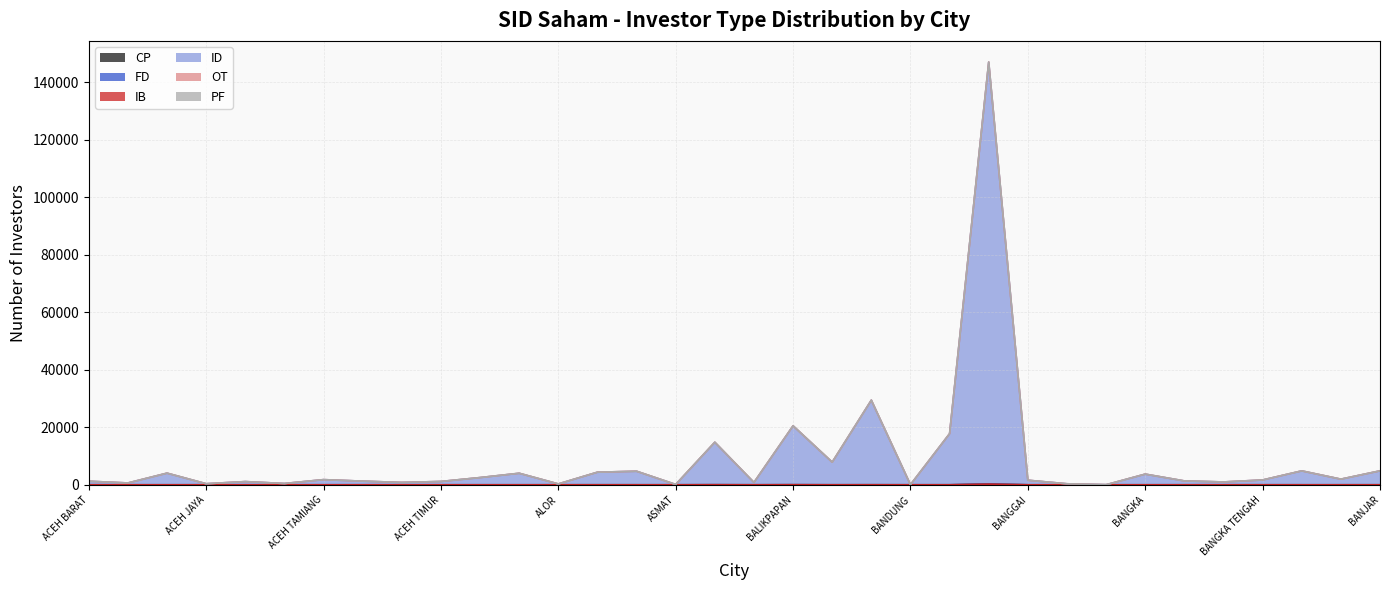

The ID series shows 1267 at ACEH TENGAH. True or false?

True